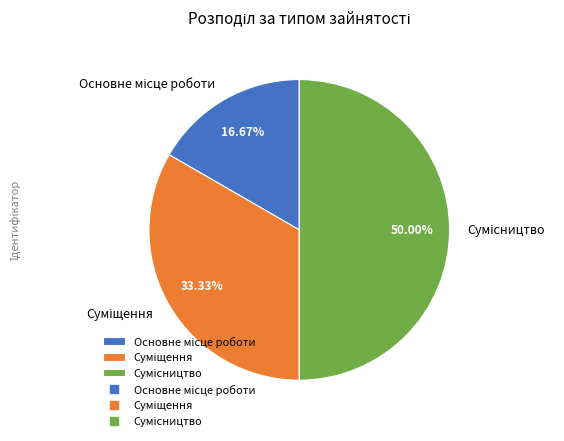

To the nearest percent, what is the average slice percentage?

33%